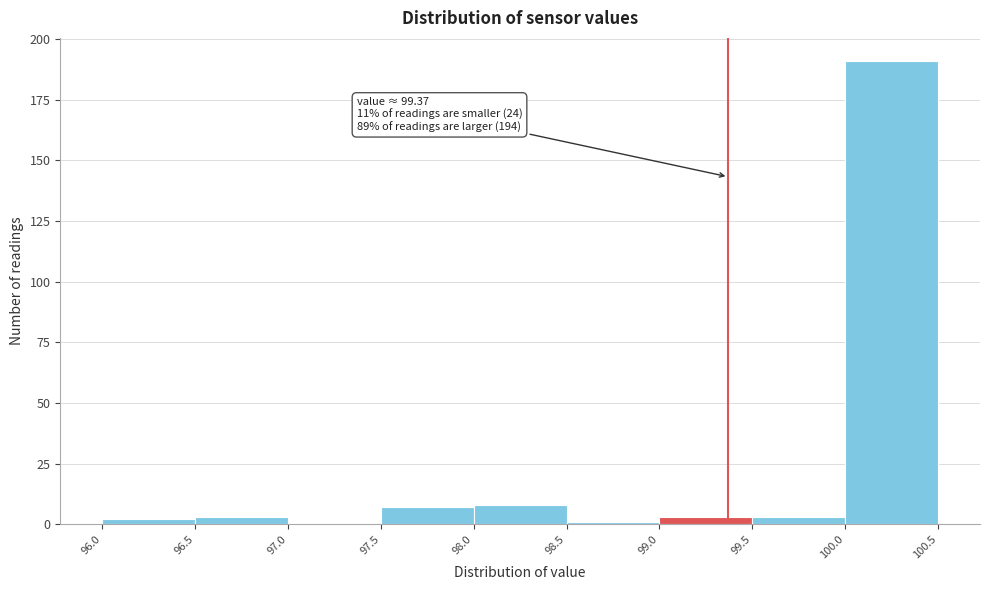

Which range on the x-axis has the tallest bar?

100.0 to 100.5